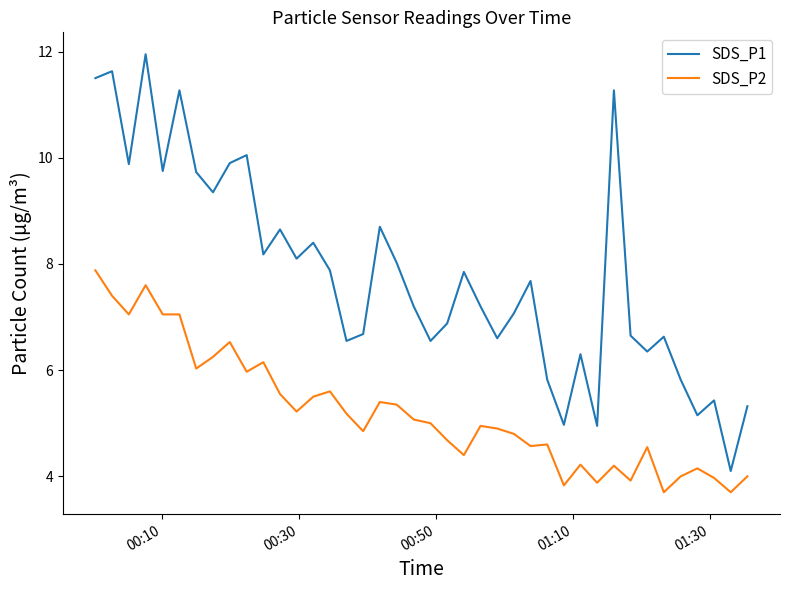

In SDS_P1, how many points are higher than both neighbors (excluding endpoints)?

13